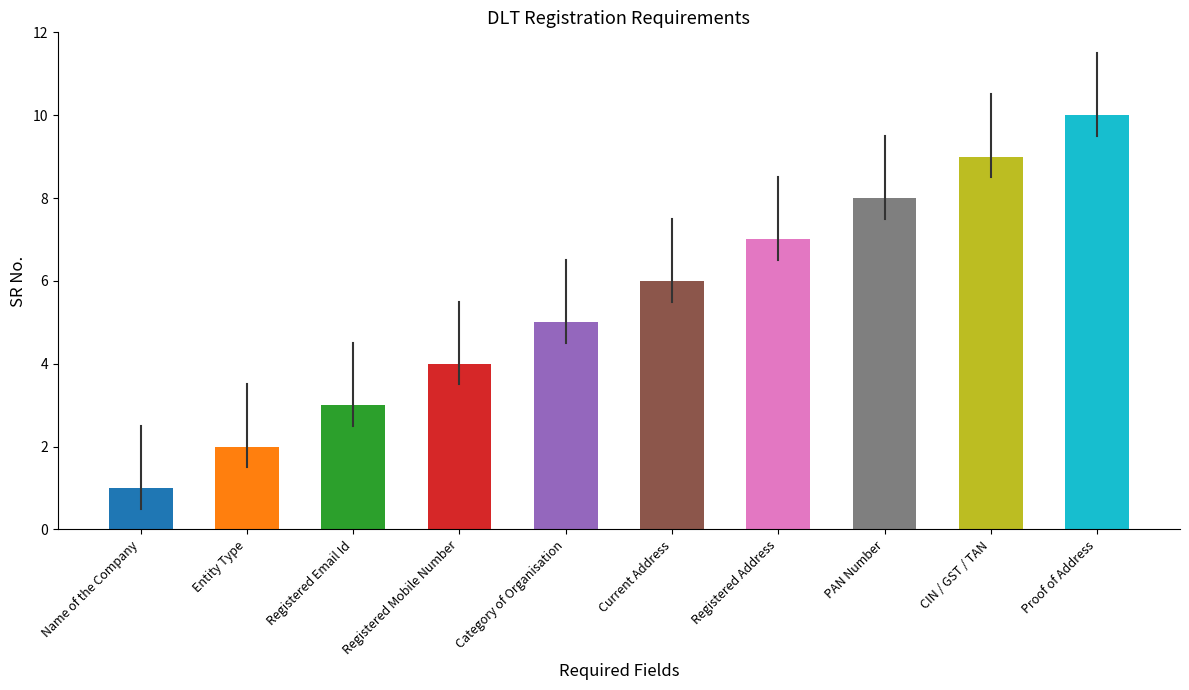

What is the sum of all values?

55